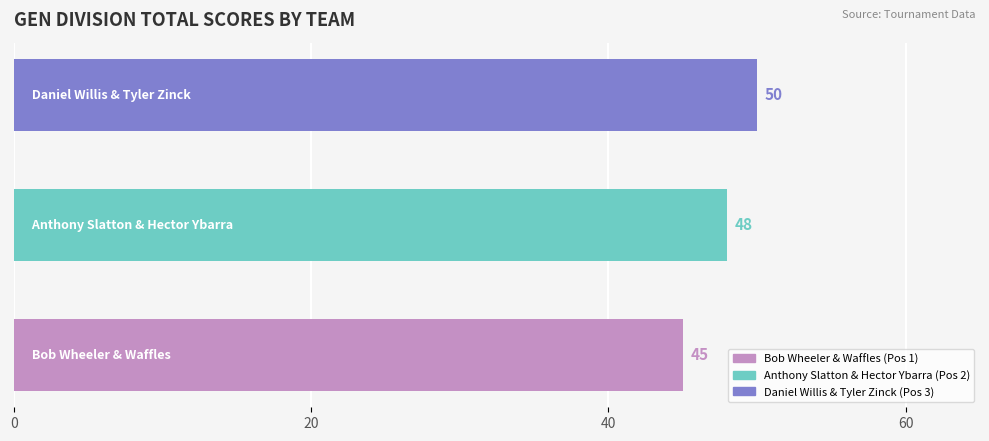

How many distinct data groups are displayed?

1